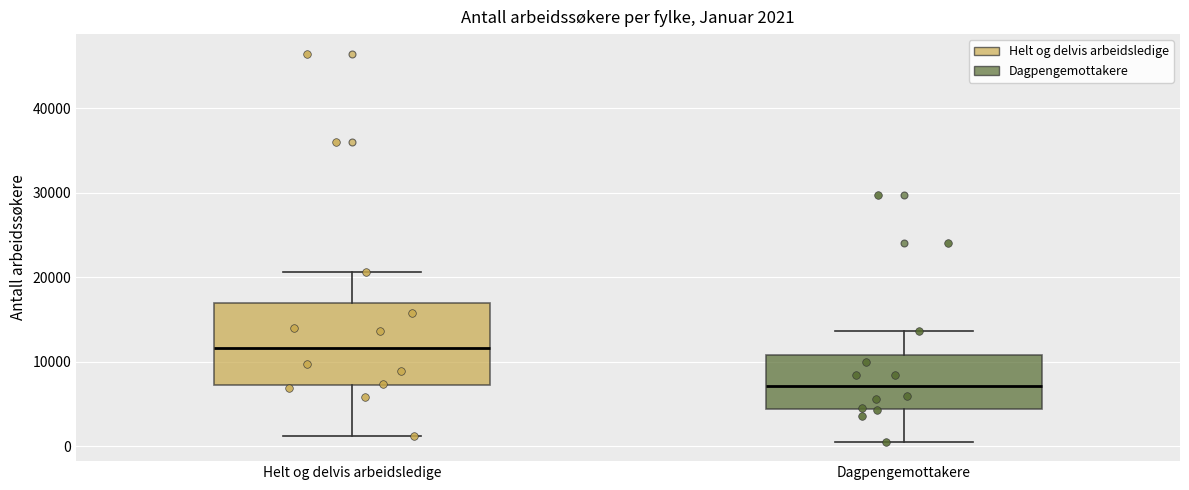

Comparing the boxes themselves (not the whiskers), which one is the tallest?

Helt og delvis arbeidsledige